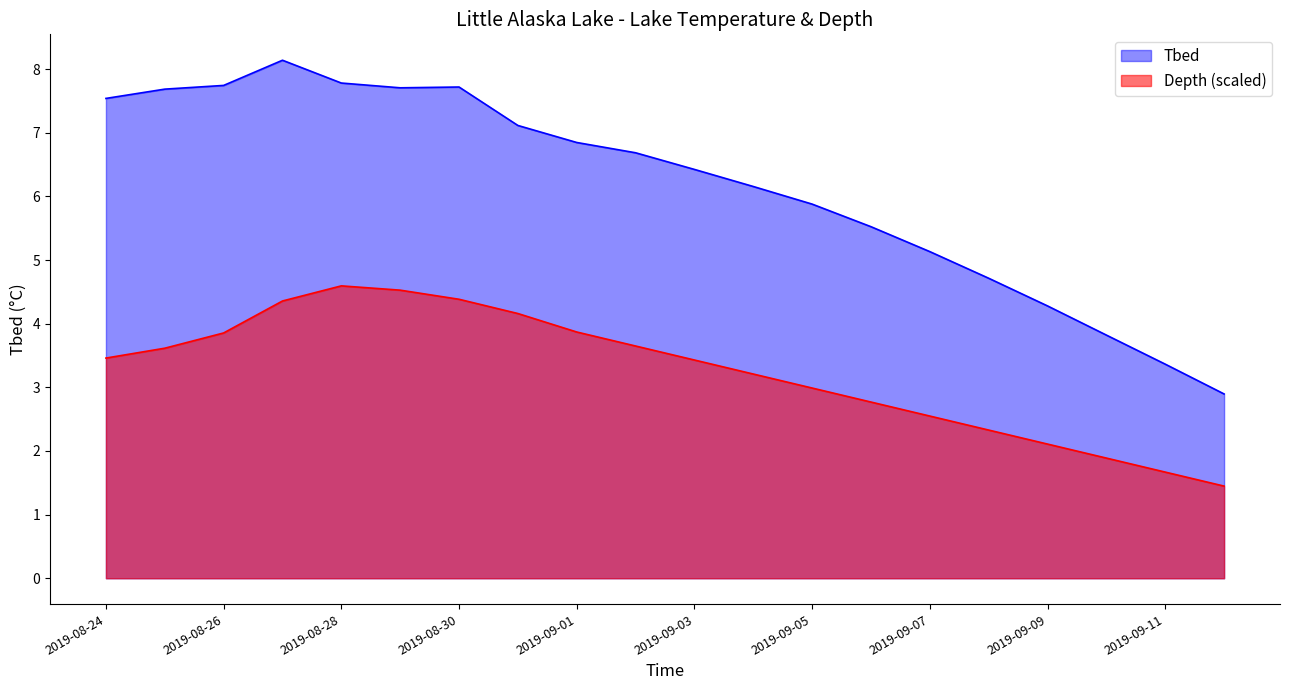

What is the label of the 8th point from the right?

2019-09-05